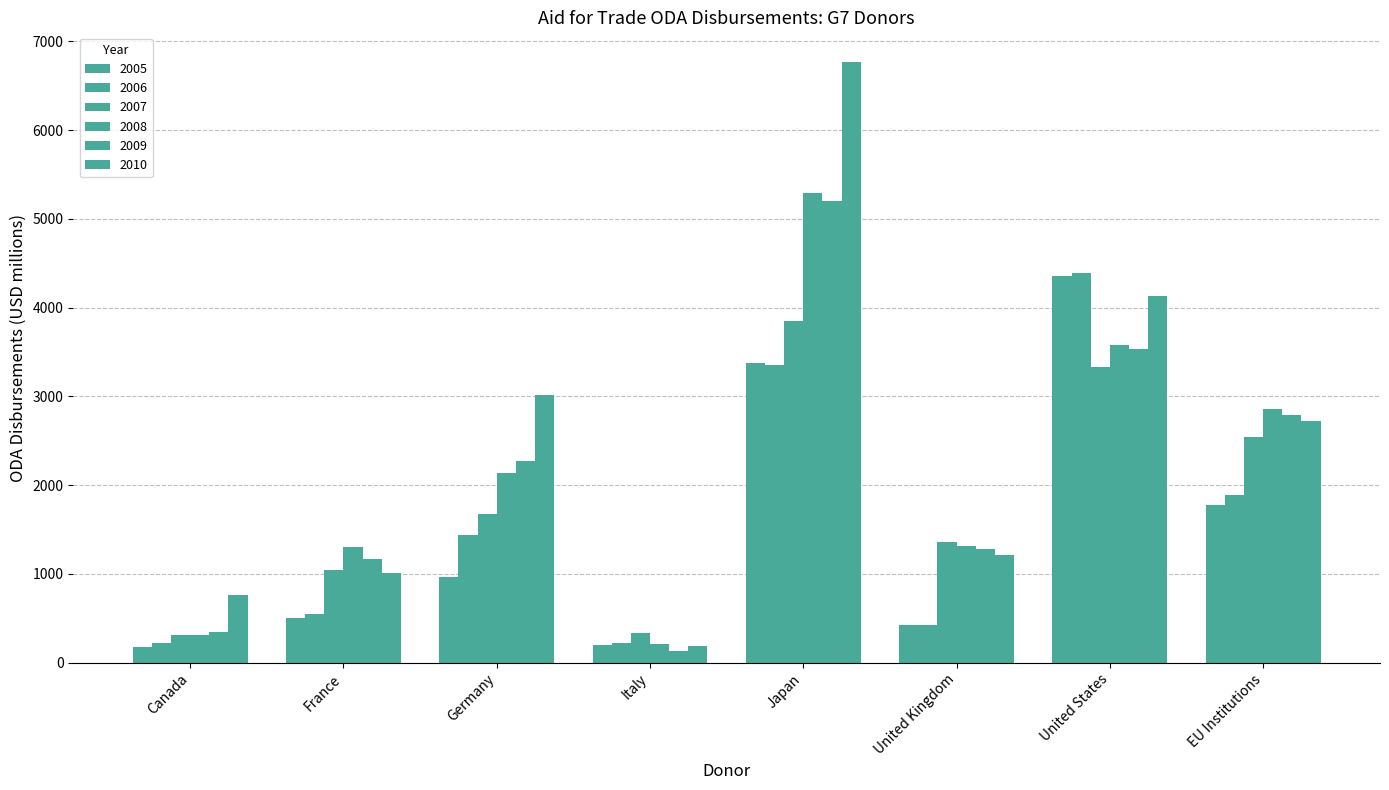

Reading right to left, transcribe all the data shown in this chart.

2005: EU Institutions=1778.8	United States=4352.2	United Kingdom=423.0	Japan=3377.4	Italy=204.2	Germany=971.4	France=506.2	Canada=182.4
2006: EU Institutions=1884.7	United States=4394.8	United Kingdom=425.9	Japan=3352.1	Italy=219.3	Germany=1436.1	France=543.9	Canada=221.6
2007: EU Institutions=2537.9	United States=3334.9	United Kingdom=1355.2	Japan=3854.0	Italy=334.5	Germany=1672.8	France=1045.9	Canada=310.3
2008: EU Institutions=2856.8	United States=3574.5	United Kingdom=1313.0	Japan=5289.6	Italy=215.2	Germany=2141.7	France=1300.9	Canada=316.2
2009: EU Institutions=2787.3	United States=3538.2	United Kingdom=1281.9	Japan=5202.2	Italy=132.7	Germany=2277.8	France=1172.1	Canada=347.9
2010: EU Institutions=2719.0	United States=4129.2	United Kingdom=1212.0	Japan=6763.0	Italy=185.0	Germany=3020.2	France=1013.7	Canada=768.2